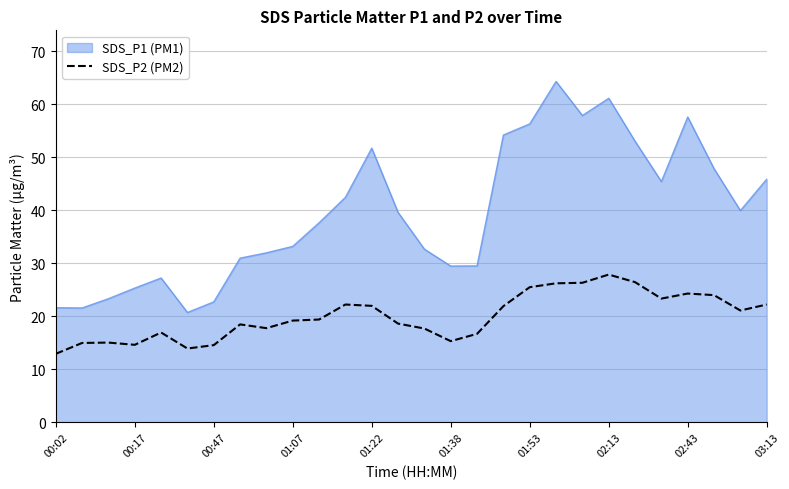

What is the smallest value displayed?

12.9